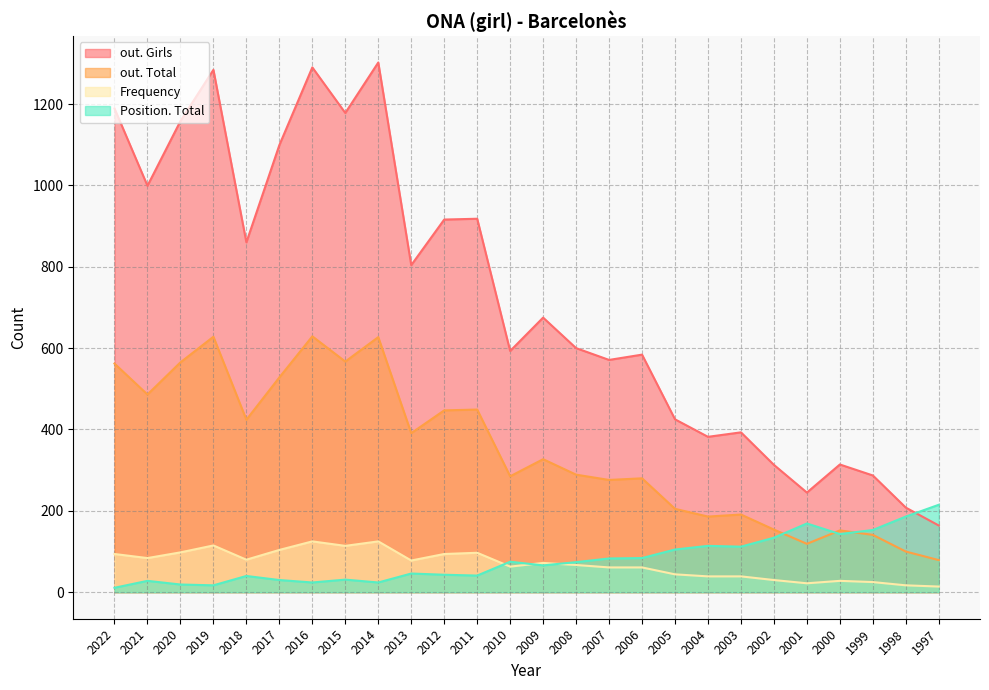

The Position. Total series shows 30 at 2017. True or false?

True